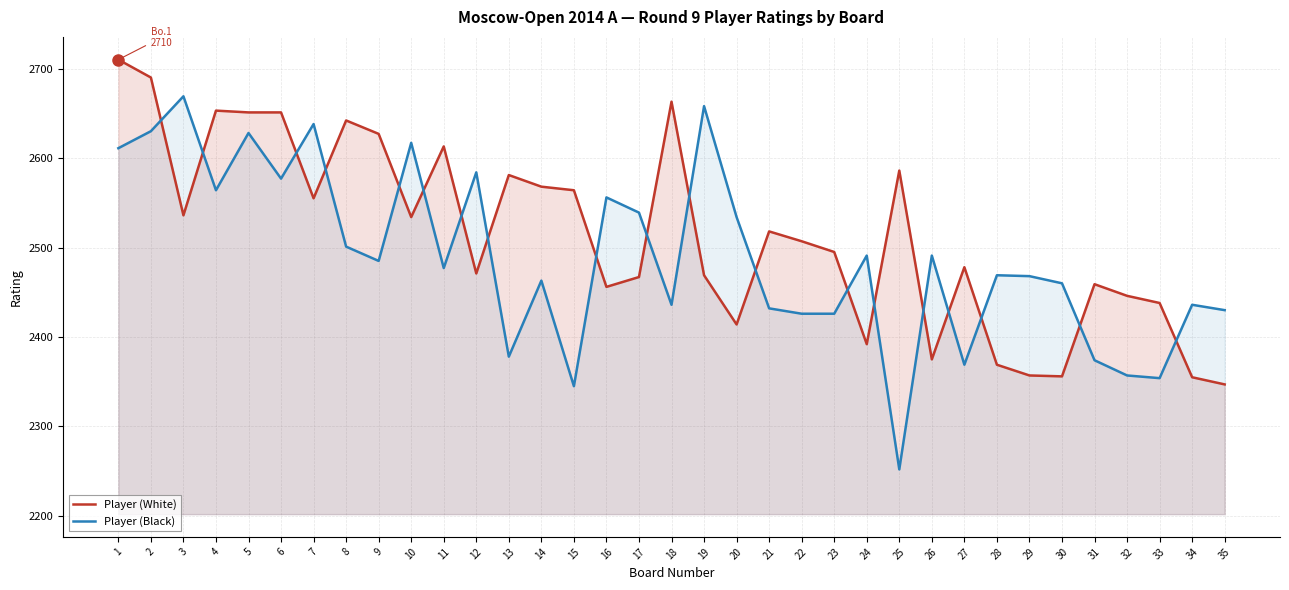

Is it true that Player (White) equals 3514 at 18?

False